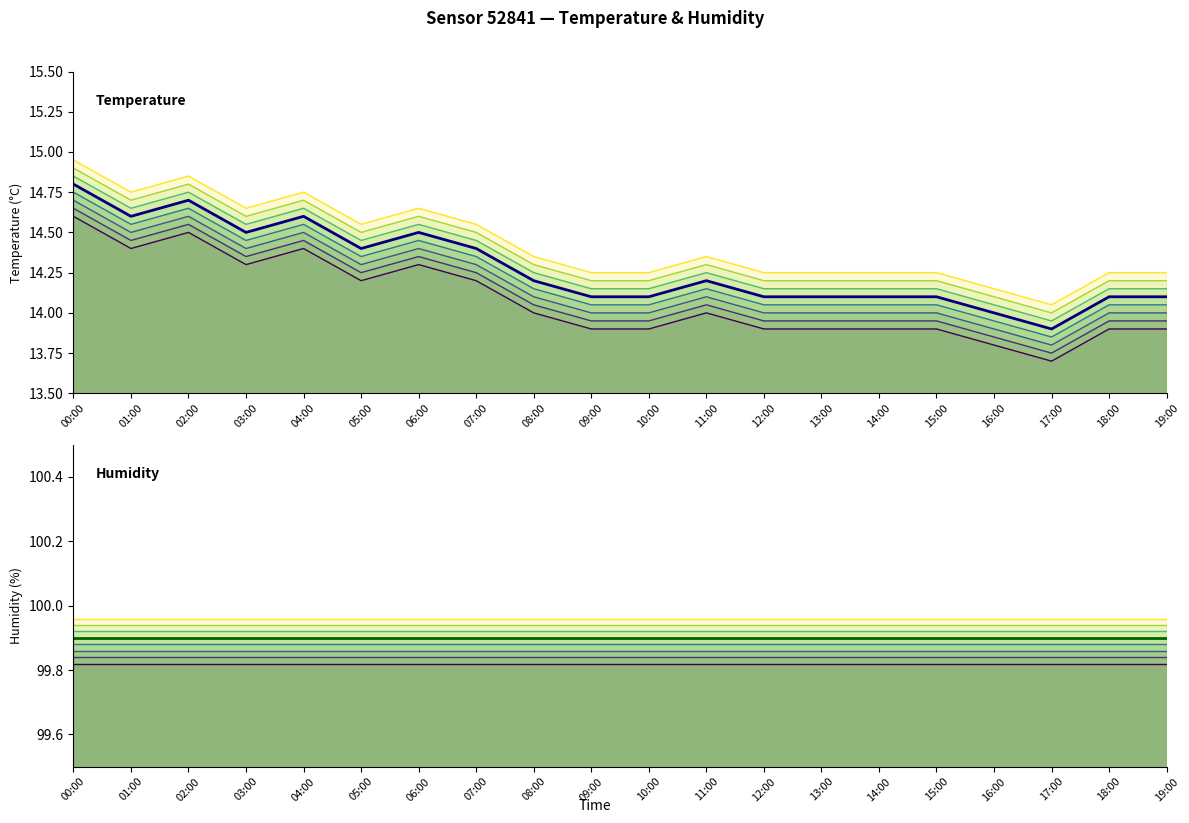

List the labels in order of value, largest first.

00:00, 02:00, 01:00, 04:00, 03:00, 06:00, 05:00, 07:00, 08:00, 11:00, 09:00, 10:00, 12:00, 13:00, 14:00, 15:00, 18:00, 19:00, 16:00, 17:00